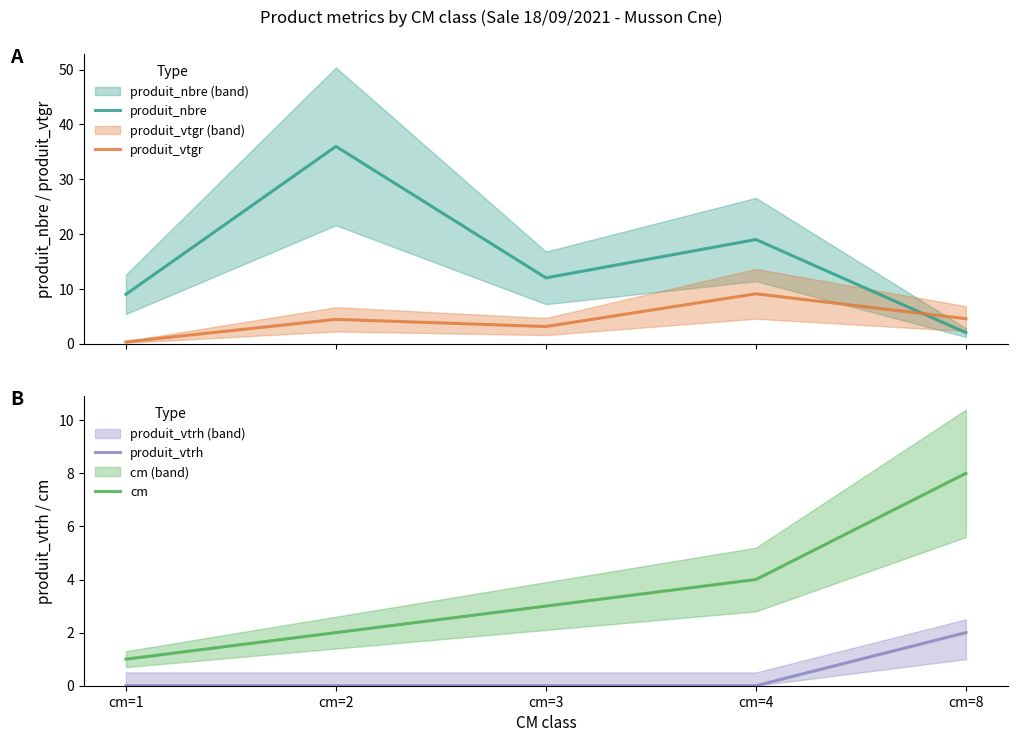

How many values in the cm series are below 3?

2